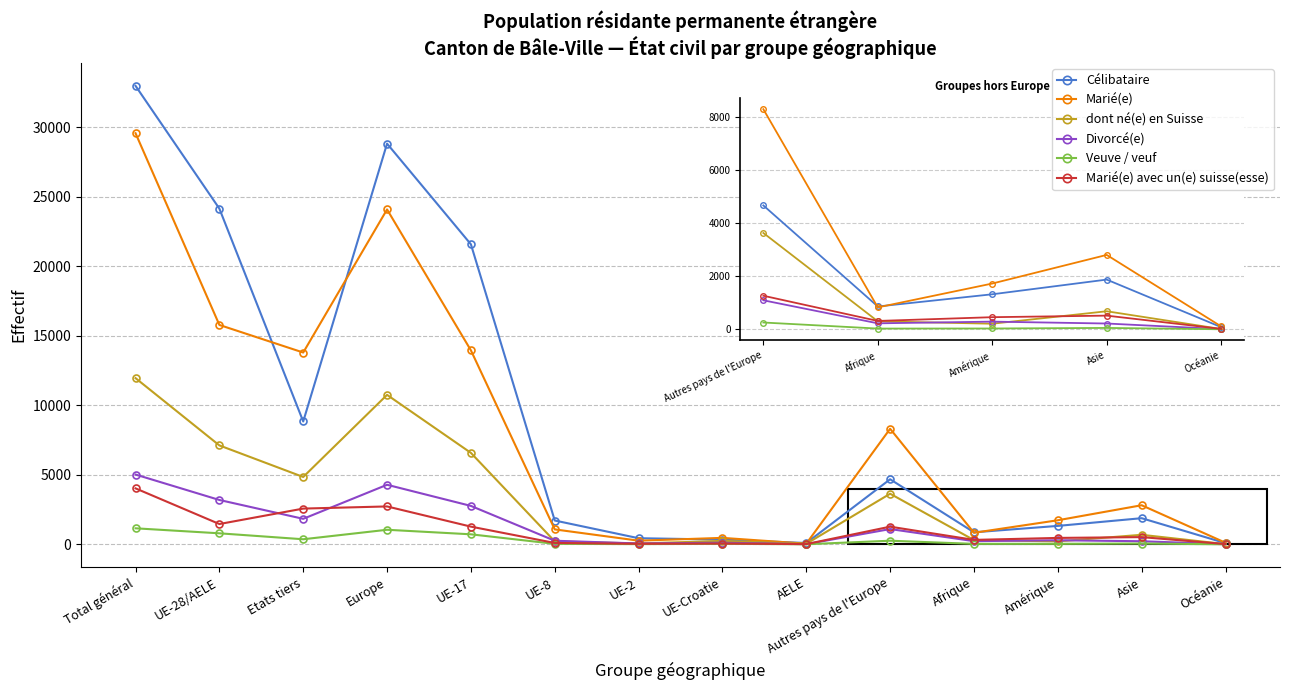

Where is the first local minimum for dont né(e) en Suisse?

Etats tiers